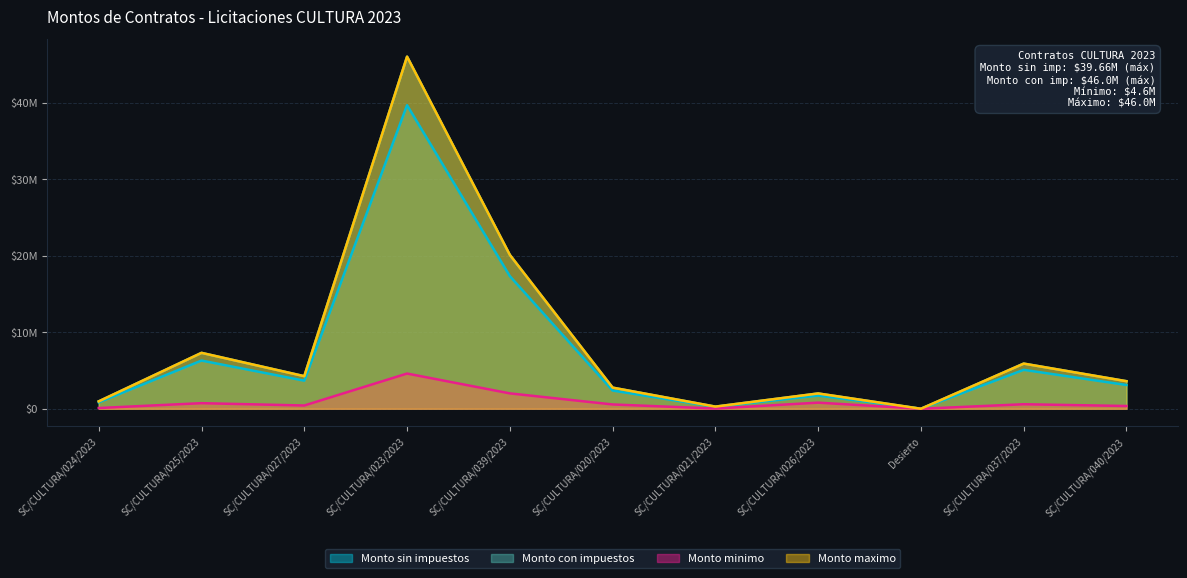

True or false: Monto maximo has more than 2 interior local peaks.

True